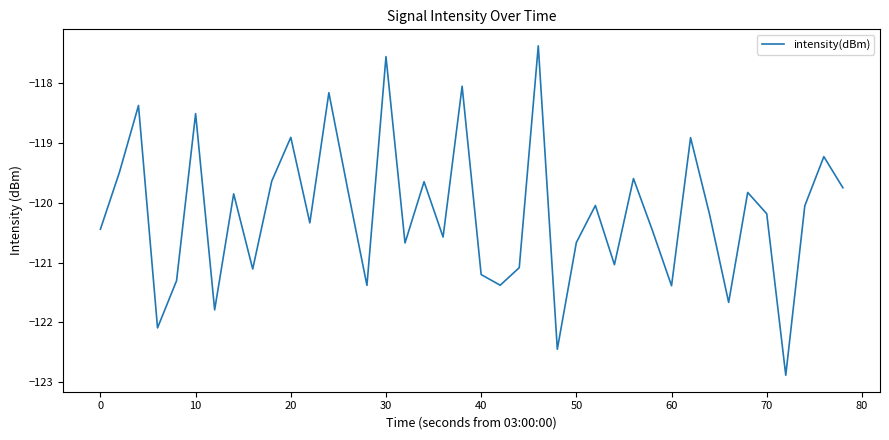

What is the greatest value displayed?

-117.4